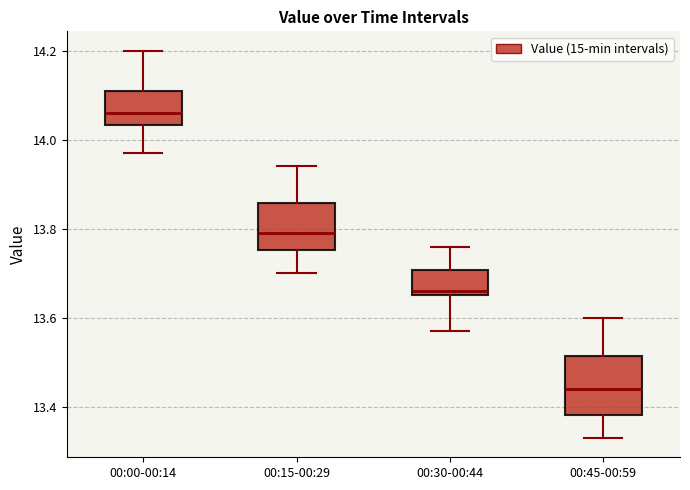

Comparing the boxes themselves (not the whiskers), which one is the tallest?

00:45-00:59